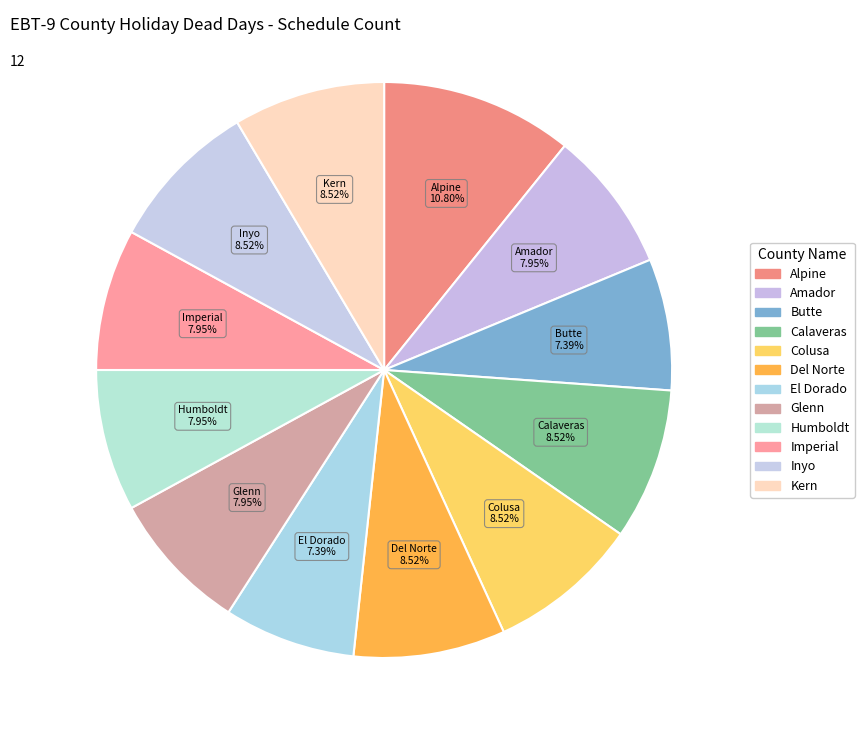

True or false: Del Norte accounts for 9% of the total.

True